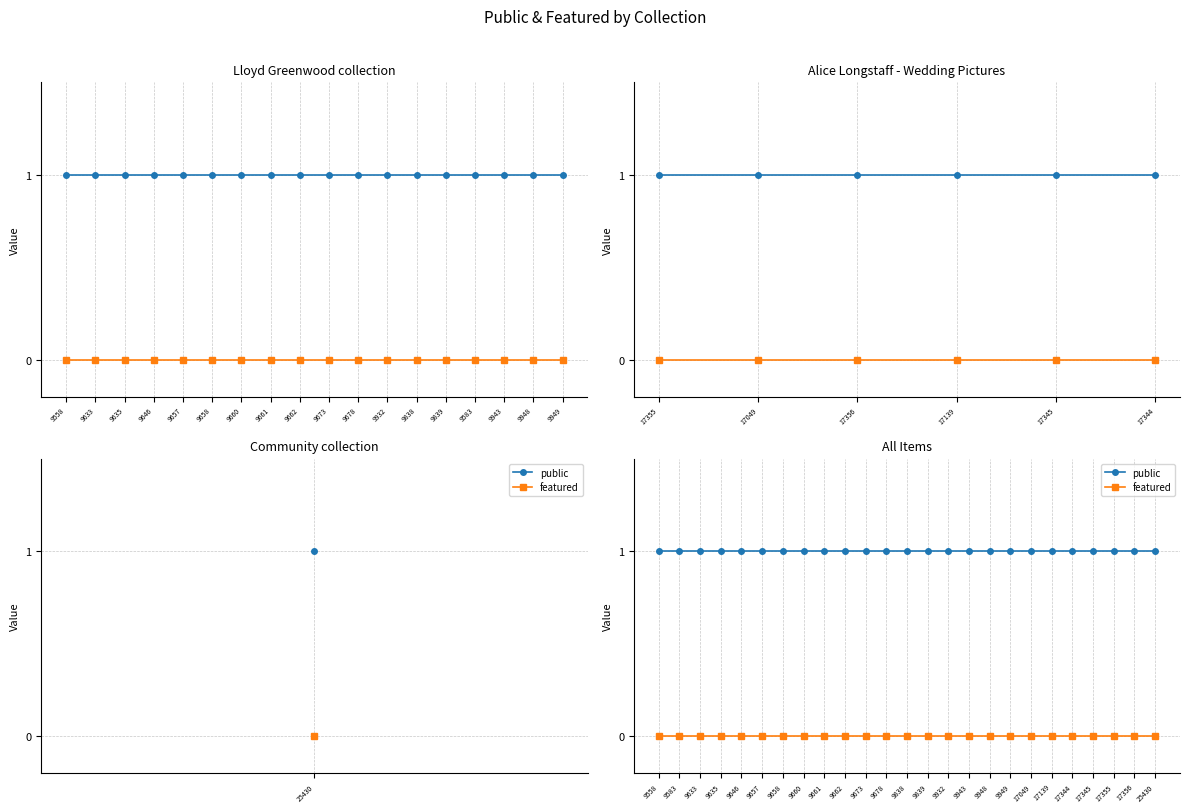

What are all the series names shown in the legend?

public, featured